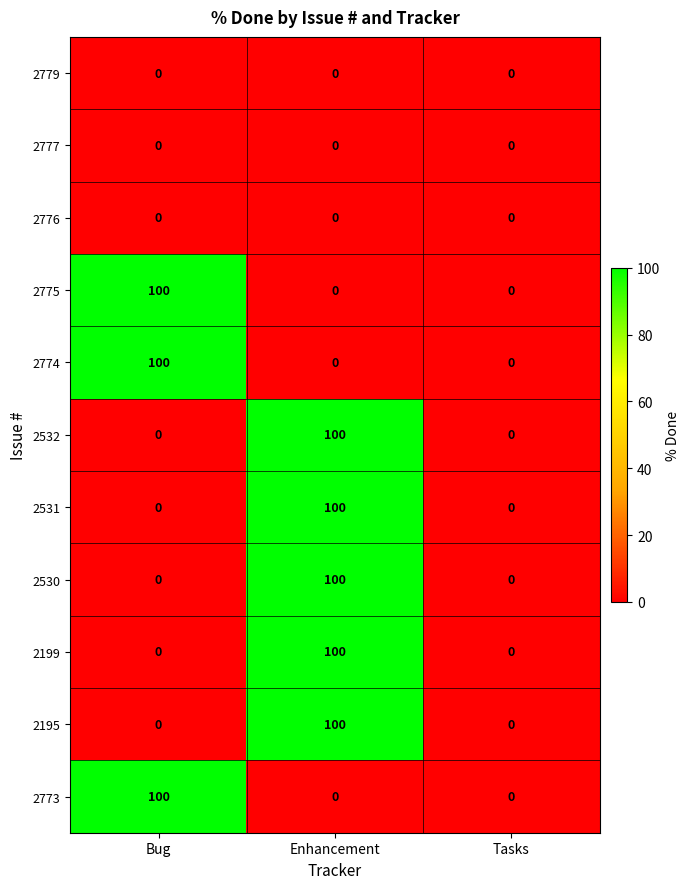

Count the 2199 values in the range 0 to 100.

3